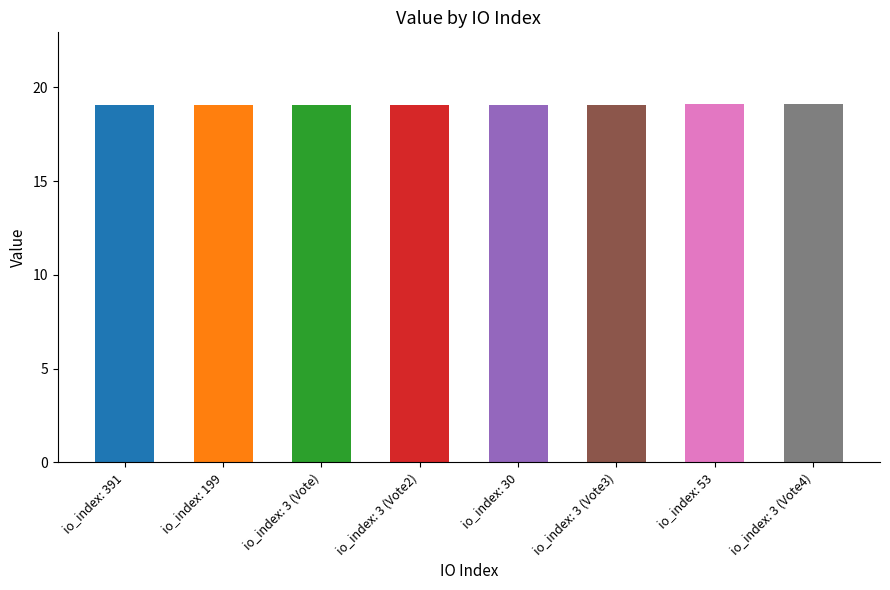

Reading right to left, extract all data points from this chart.

19.1	19.1	19.1	19.1	19.1	19.1	19.1	19.1